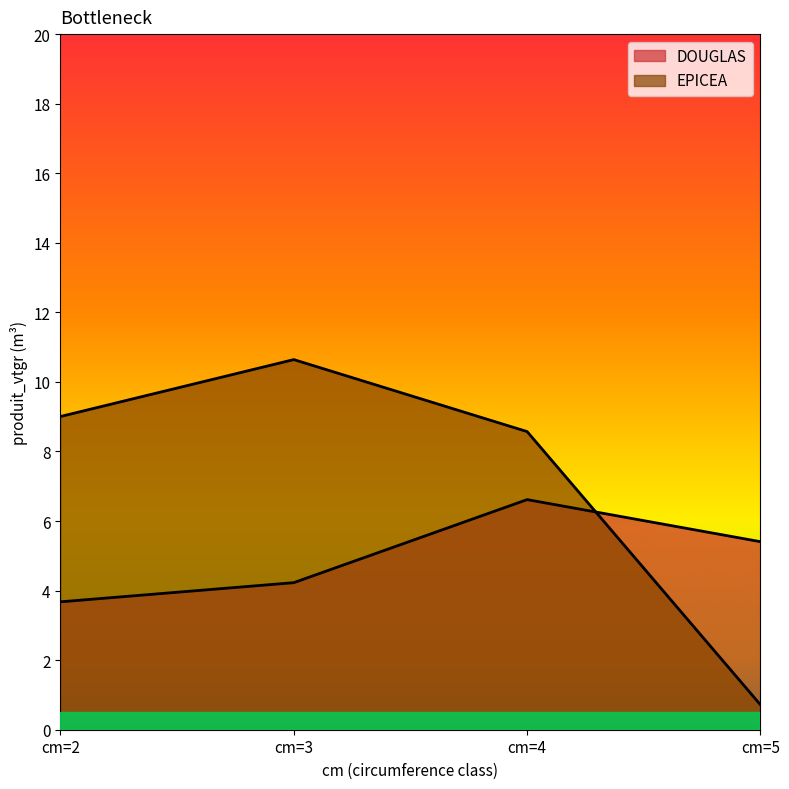

Rank the series at cm=5 from highest to lowest value.

DOUGLAS, EPICEA